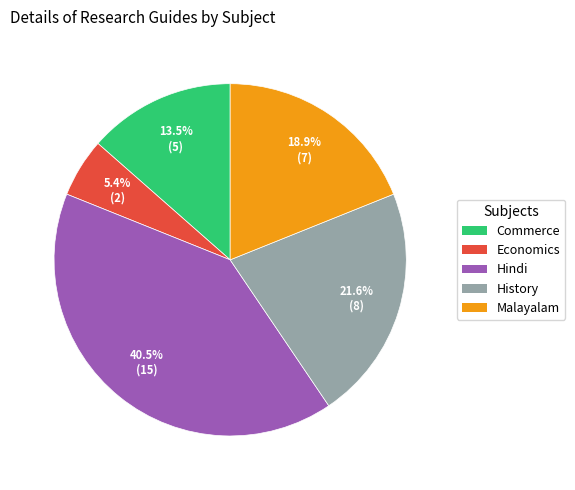

Which has a higher value, History or Hindi?

Hindi